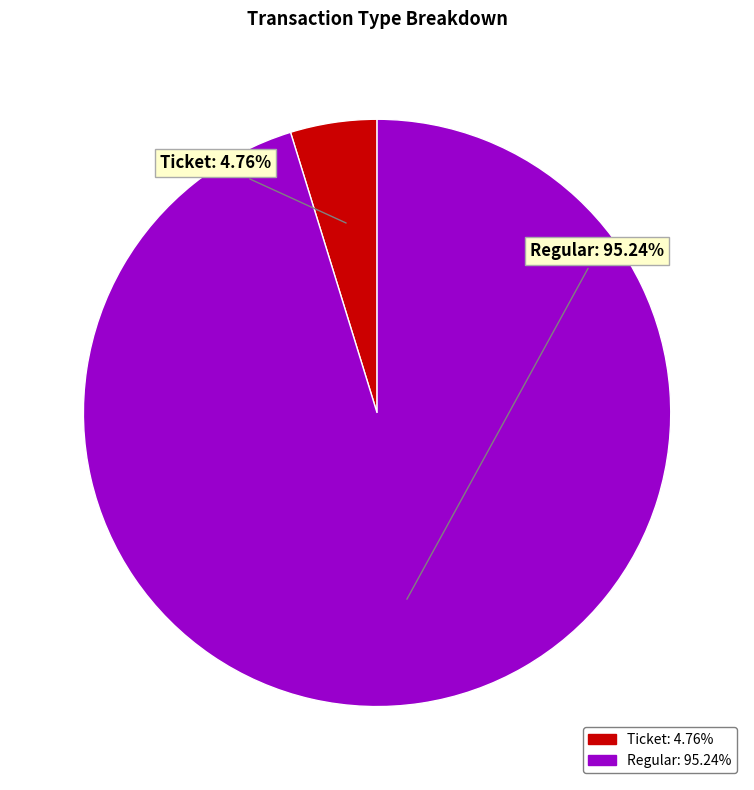

Do Regular and Ticket together represent more than half of the pie?

Yes